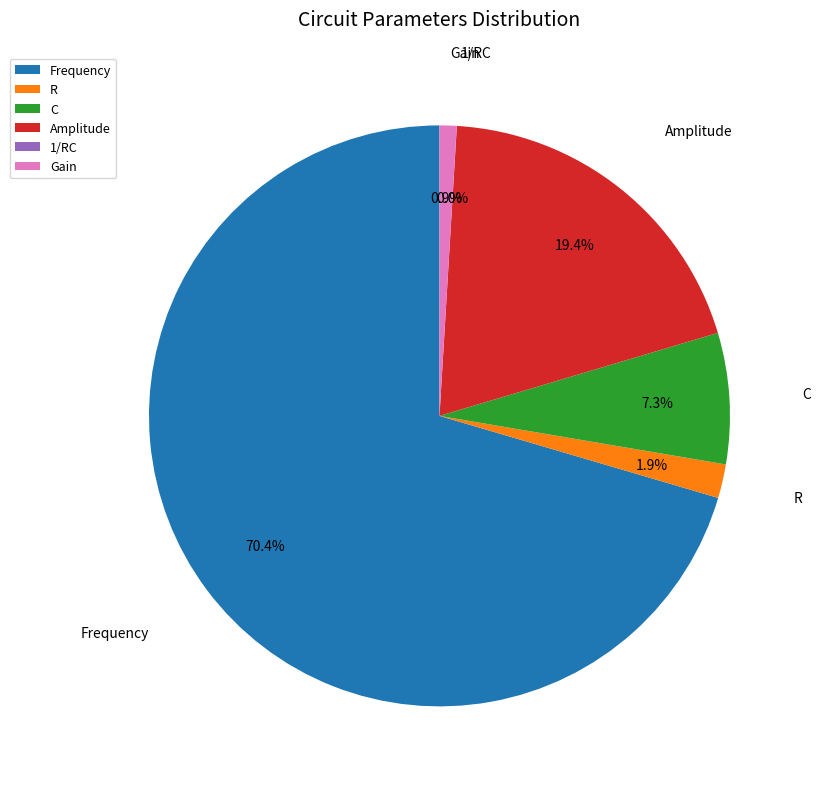

Do C and R together represent more than half of the pie?

No